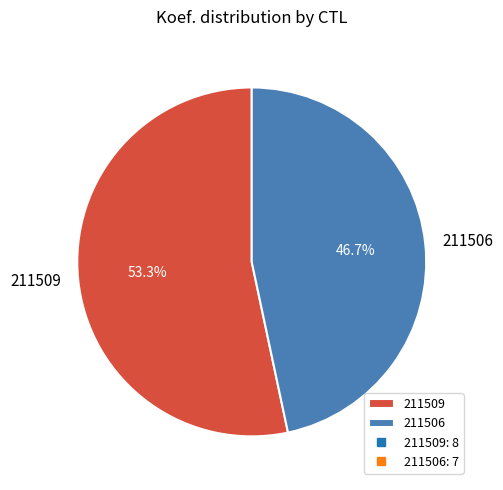

Does any single category account for the majority?

Yes